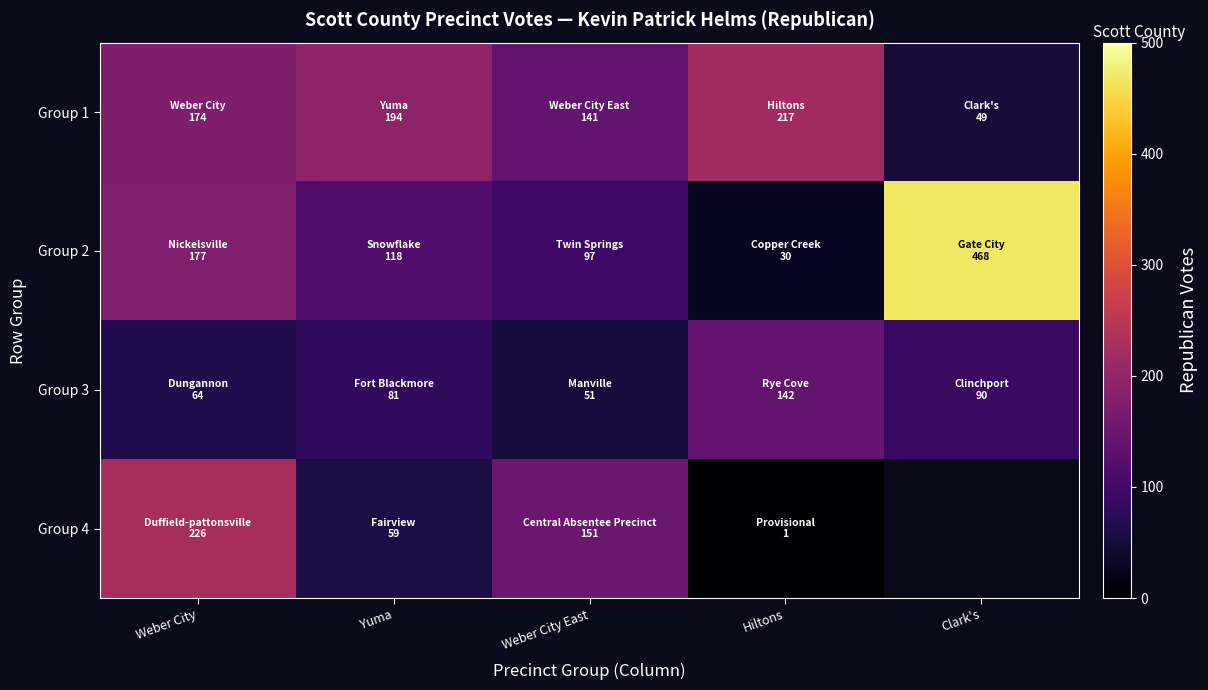

How many series are shown in this chart?

4